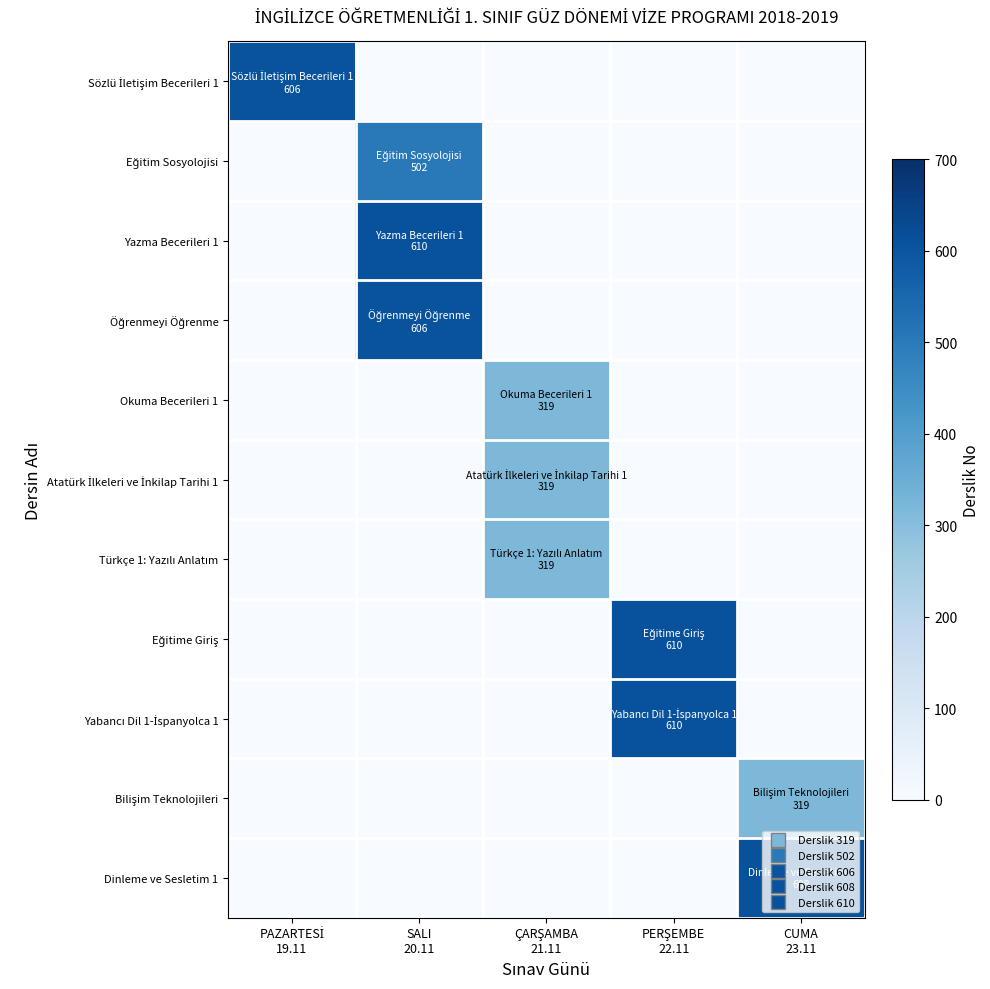

How many distinct data groups are displayed?

11